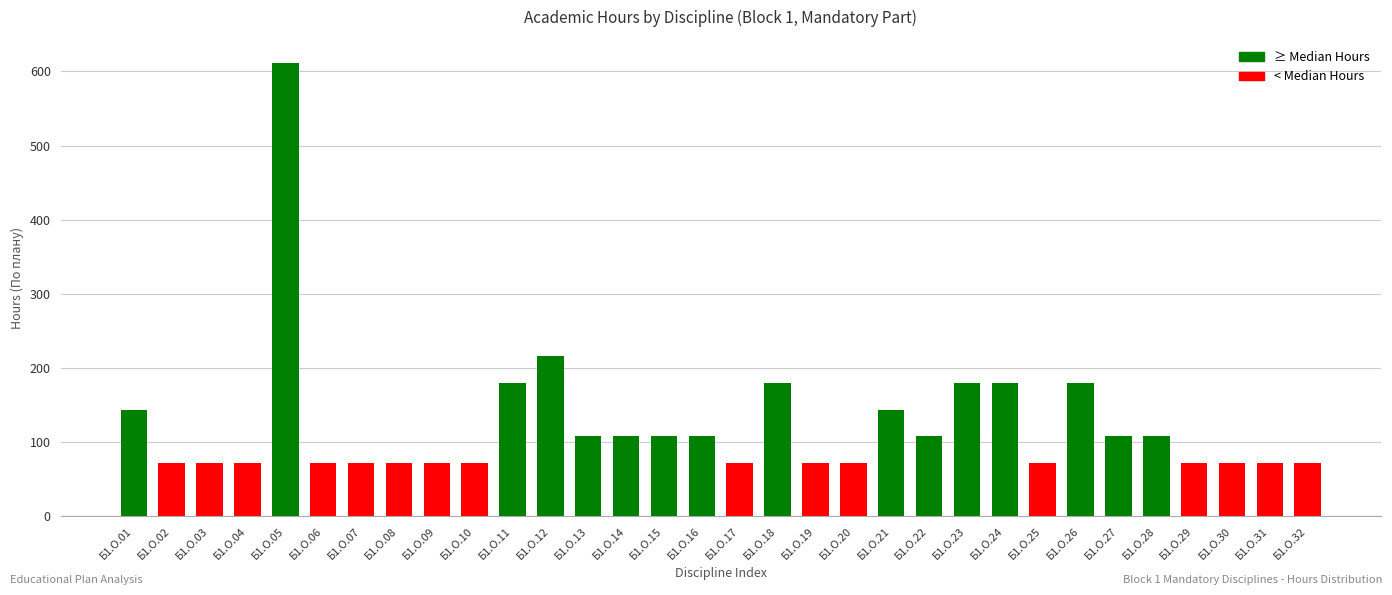

Which has a higher value, Б1.О.01 or Б1.О.05?

Б1.О.05